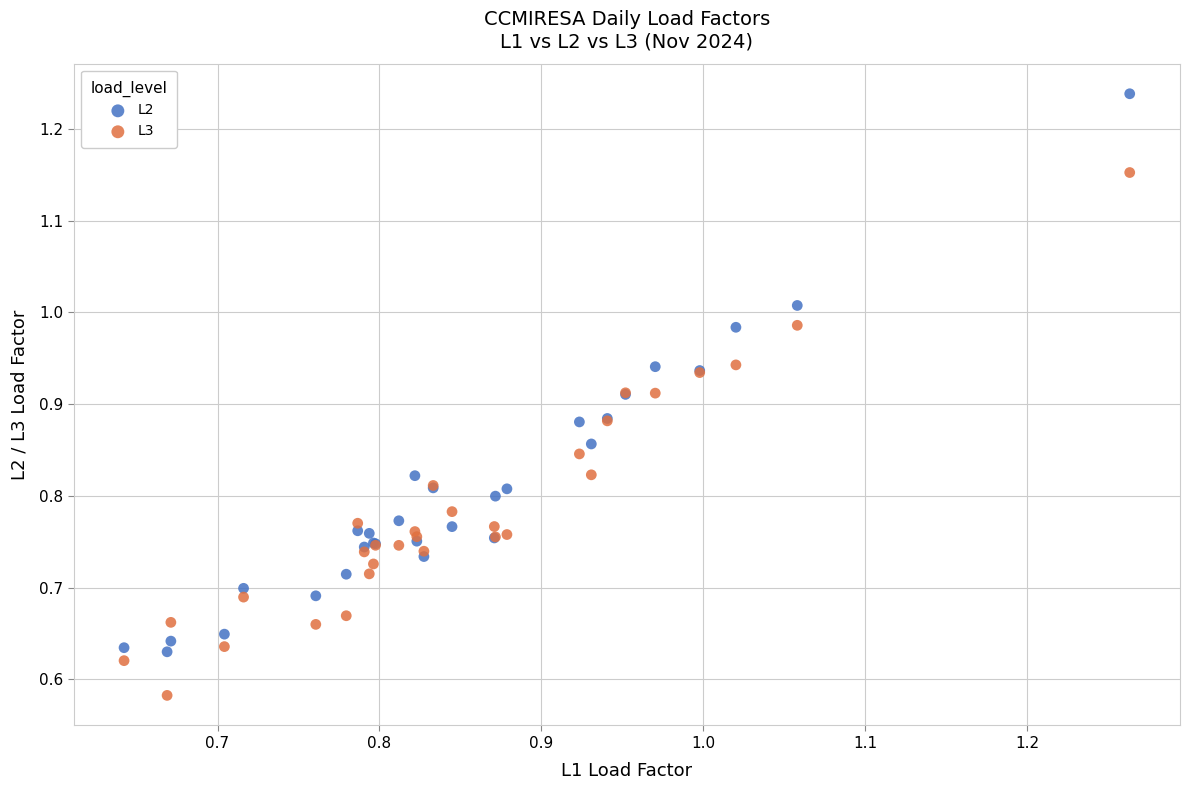

What are all the series names shown in the legend?

L2, L3